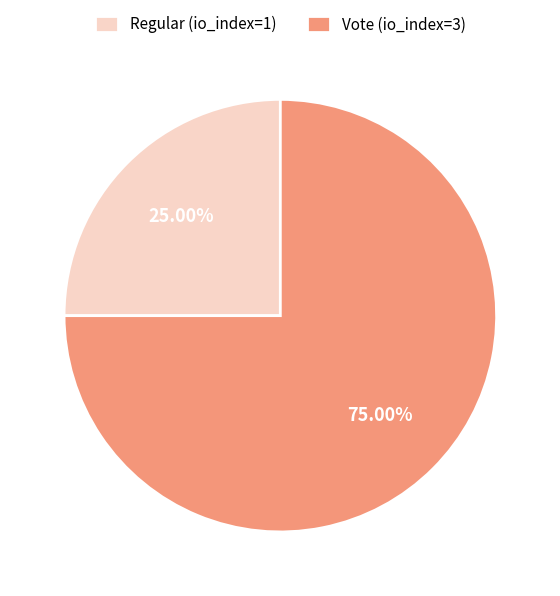

Which category has the smallest portion of the pie?

Regular (io_index=1)